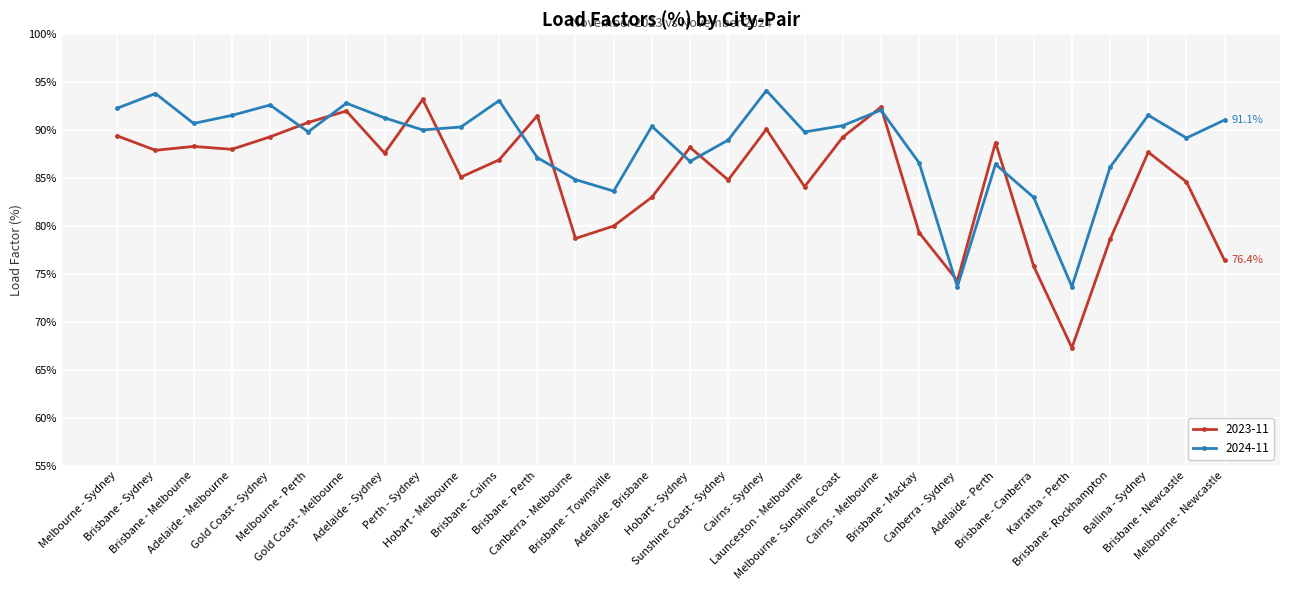

What is the approximate value of 2024-11 at Melbourne - Newcastle?

91.1